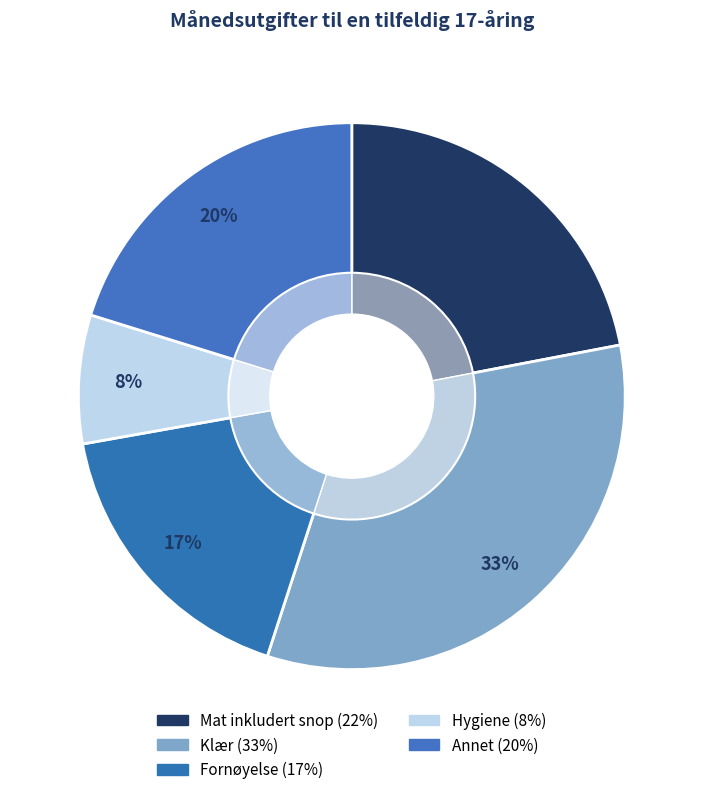

Rank the categories by value from highest to lowest.

Klær, Mat inkludert snop, Annet, Fornøyelse, Hygiene